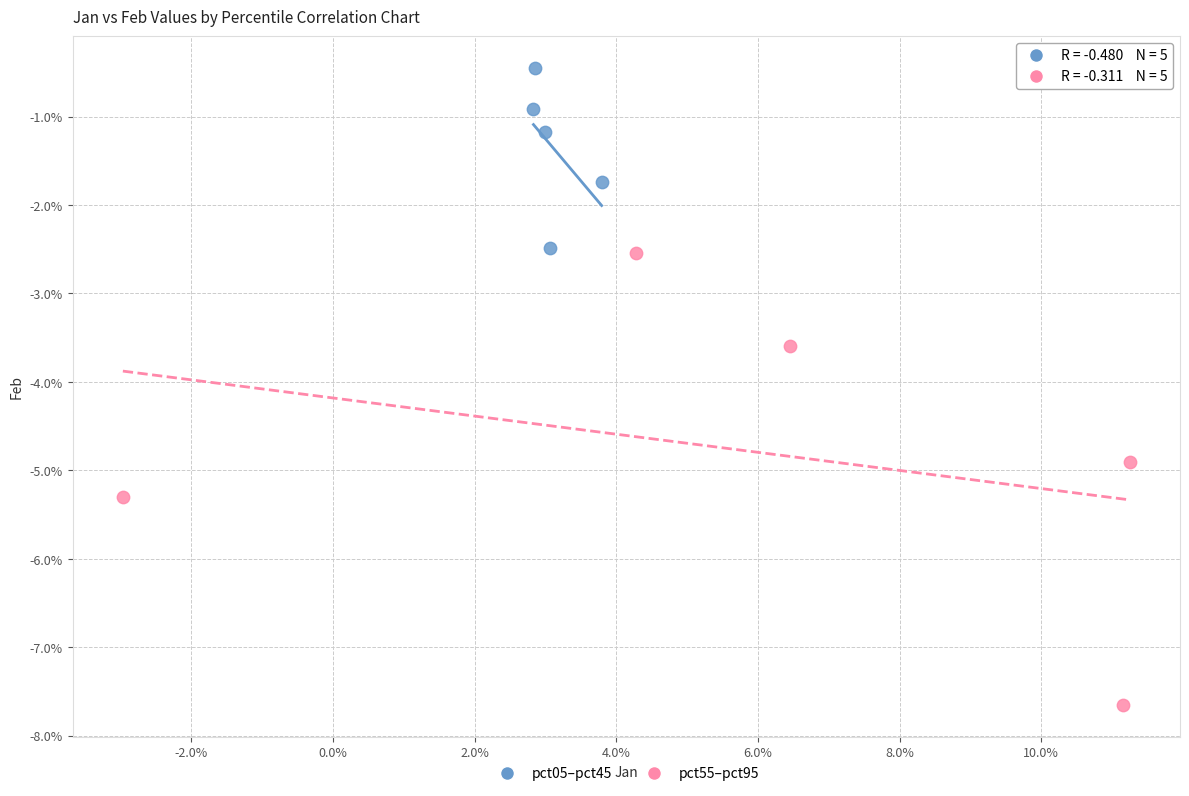

Which series reaches the minimum Y coordinate?

pct55–pct95